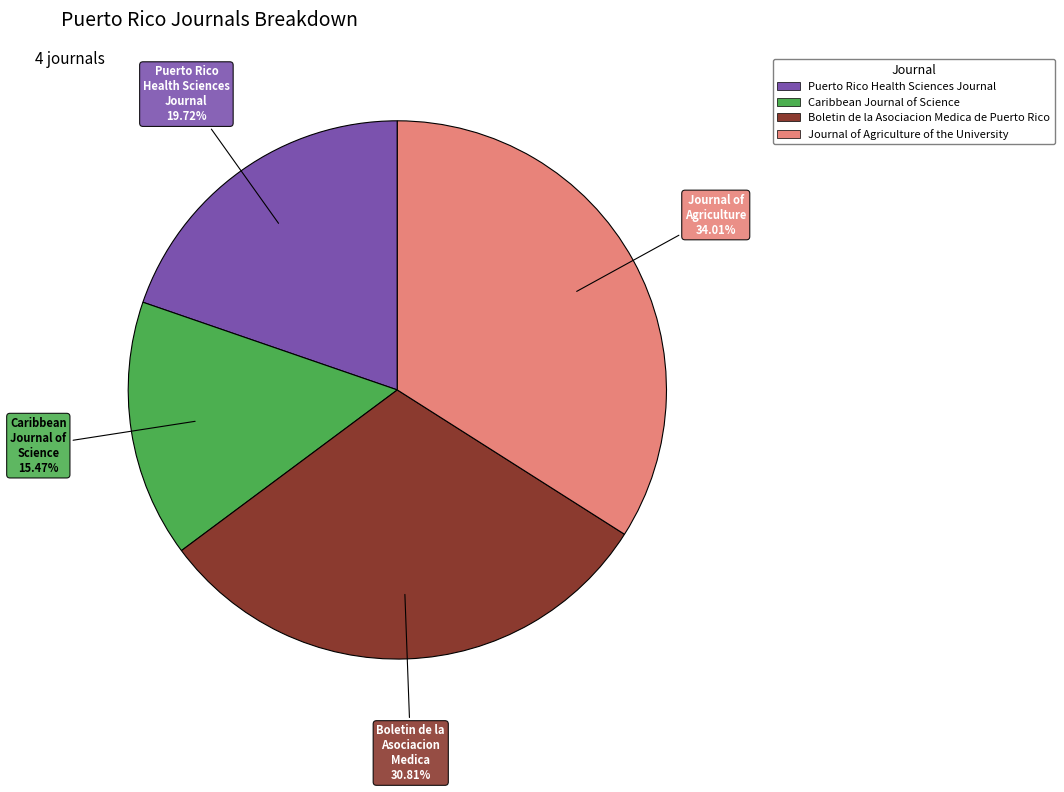

True or false: Journal of Agriculture of the University accounts for 47% of the total.

False